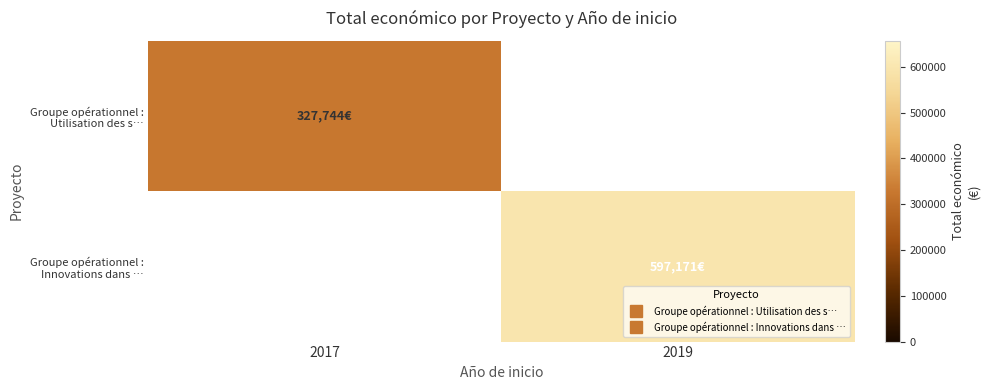

Is it true that Groupe opérationnel : Innovations dans … equals 891463.6 at 2019?

False